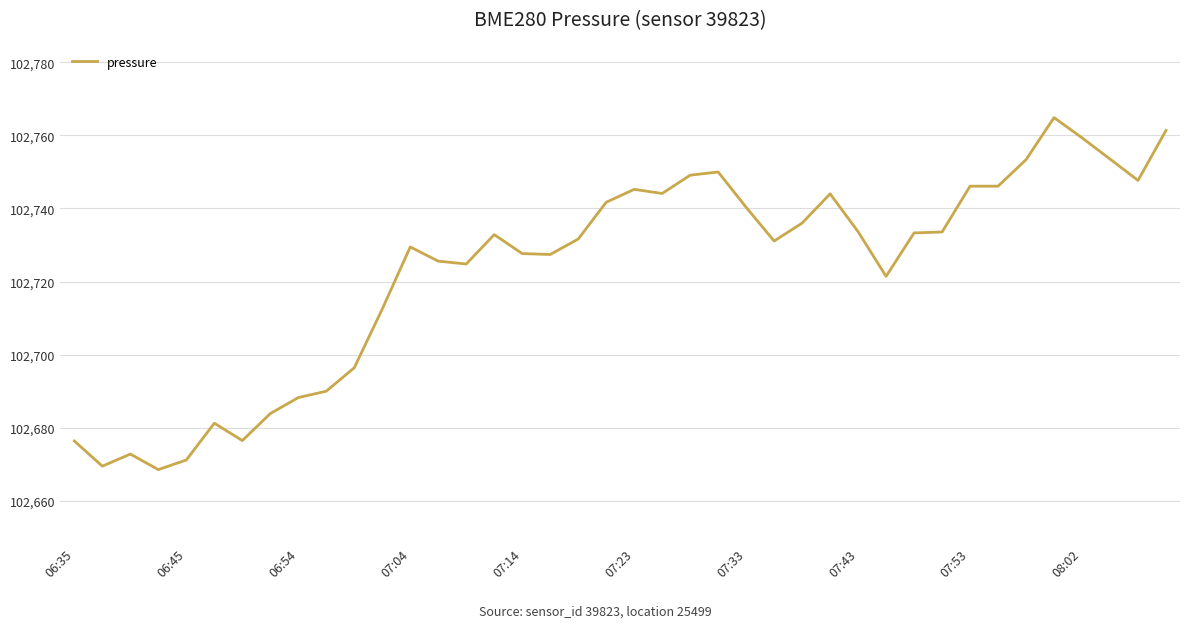

What is the greatest value displayed?

102764.8